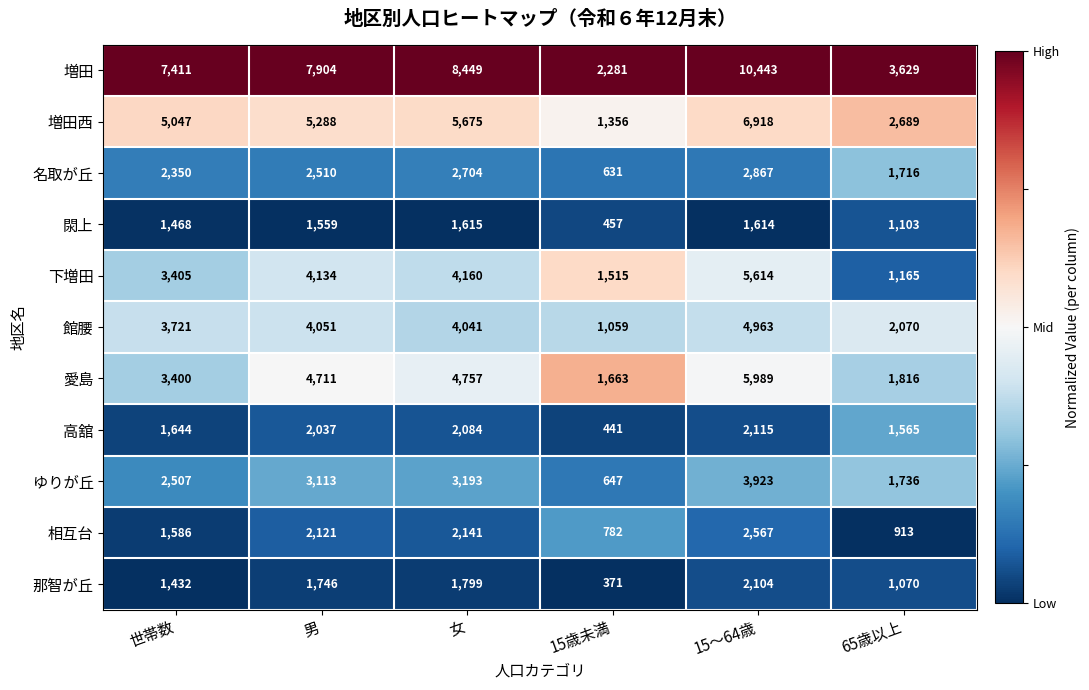

How many categories are shown in the chart?

6